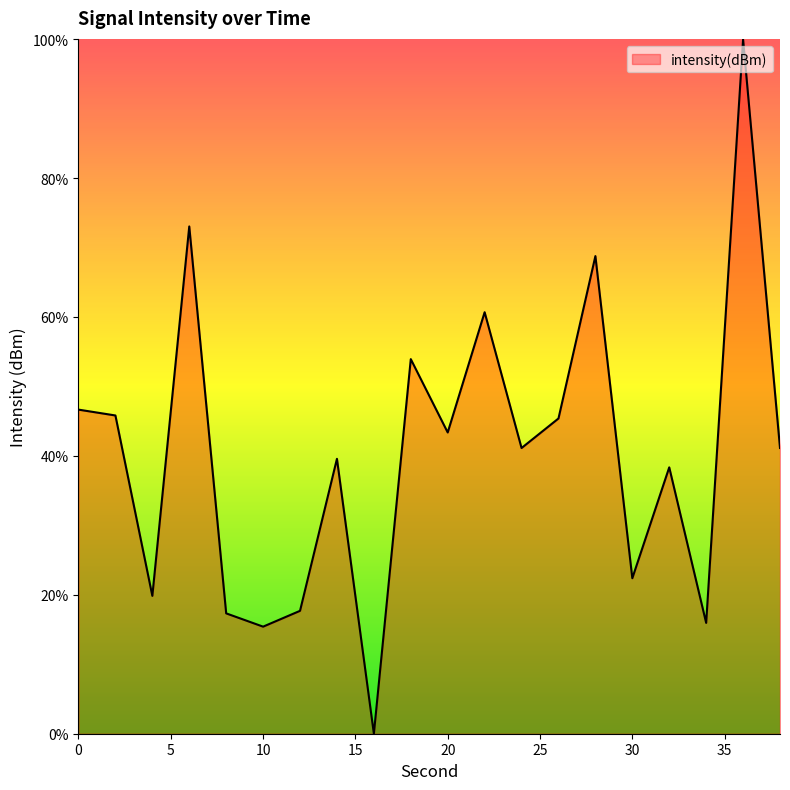

What is the maximum value shown in the chart?

100.0